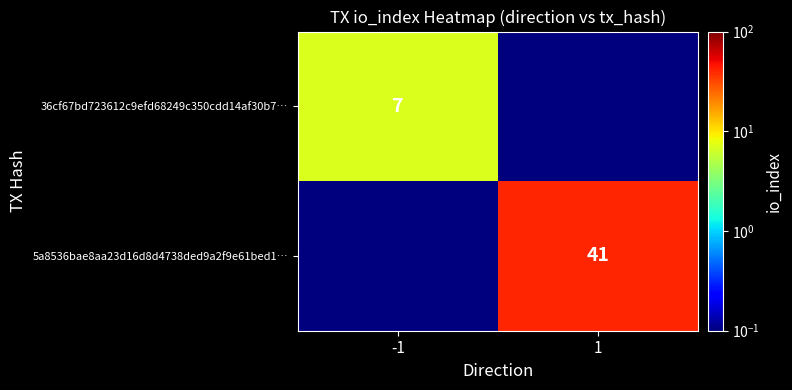

The 36cf67bd723612c9efd68249c350cdd14af30b7… series shows 0.0 at 1. True or false?

False